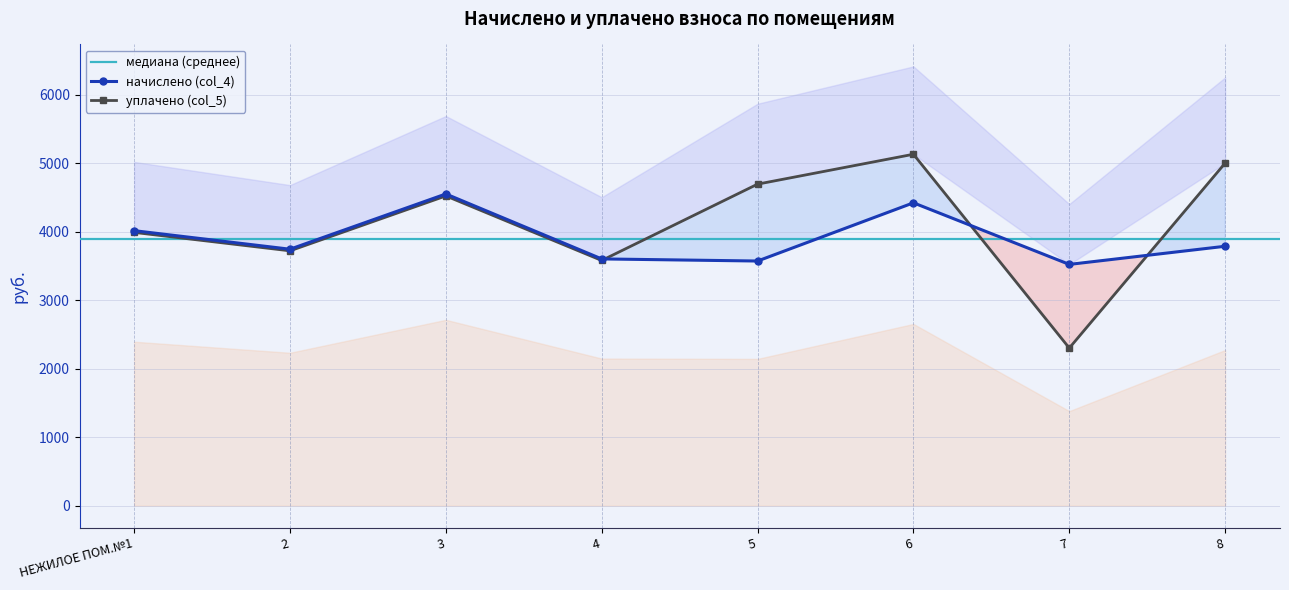

In начислено (col_4), how many points are higher than both neighbors (excluding endpoints)?

2